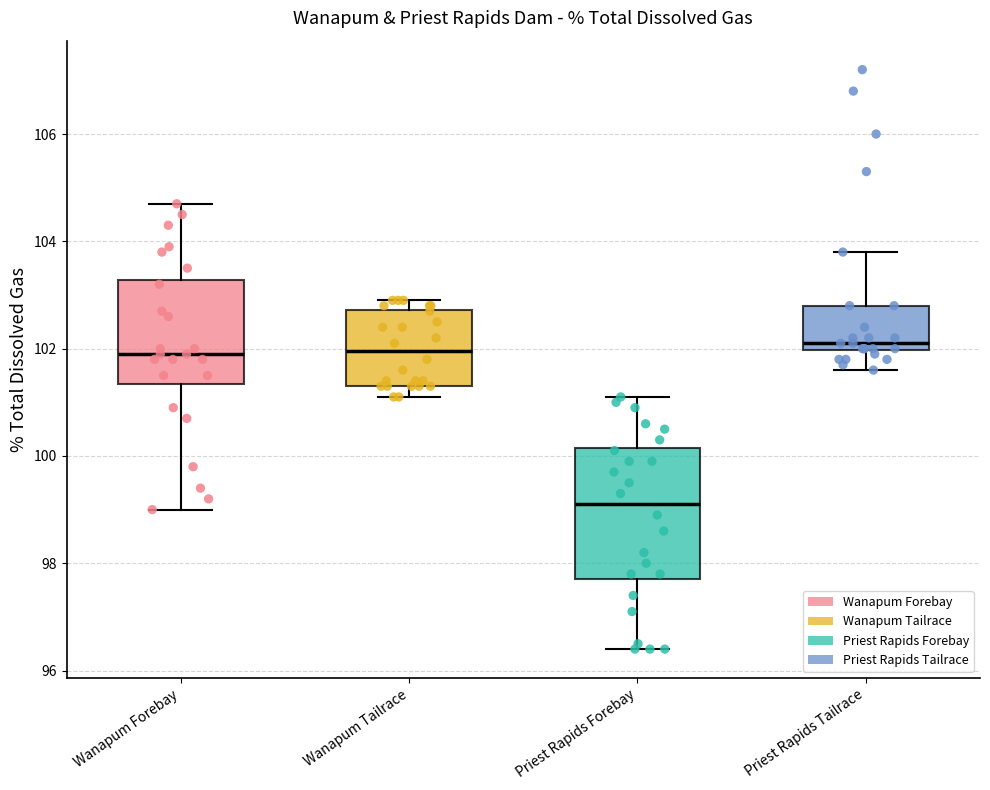

Reading left to right, transcribe this box plot: for each box, give where its median line is, the range the box spans, and where its two whiskers end, as read against the y-axis. The values are not printed on the chart, so give them approximately, as read against the axis.

Wanapum Forebay: median 102.0, box 101.4 to 103.2, whiskers 99.0 to 104.8
Wanapum Tailrace: median 102.0, box 101.4 to 102.8, whiskers 101.2 to 103.0
Priest Rapids Forebay: median 99.2, box 97.8 to 100.2, whiskers 96.4 to 101.2
Priest Rapids Tailrace: median 102.2, box 102.0 to 102.8, whiskers 101.6 to 103.8